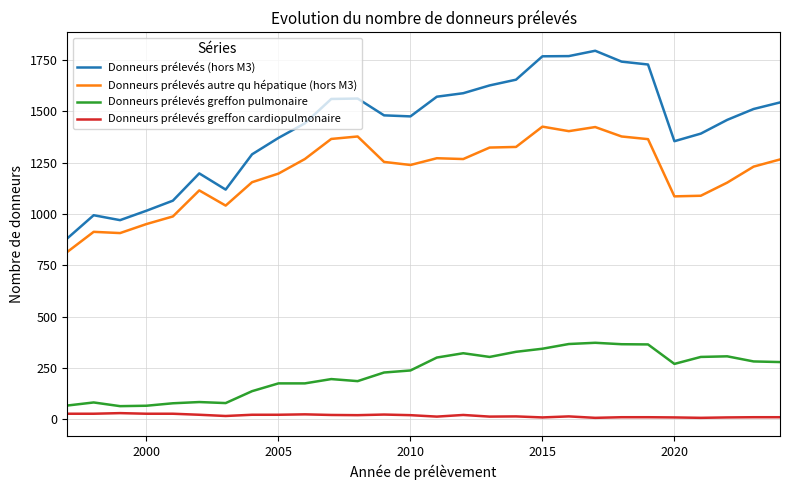

Count the number of categories in the chart.

28